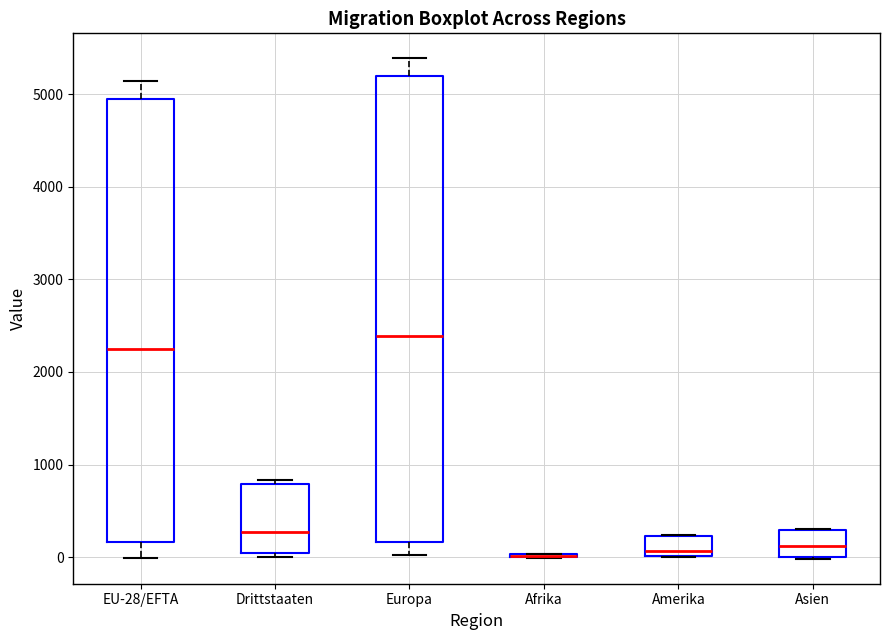

Which box is the tallest, from its lower edge to its upper edge?

Europa